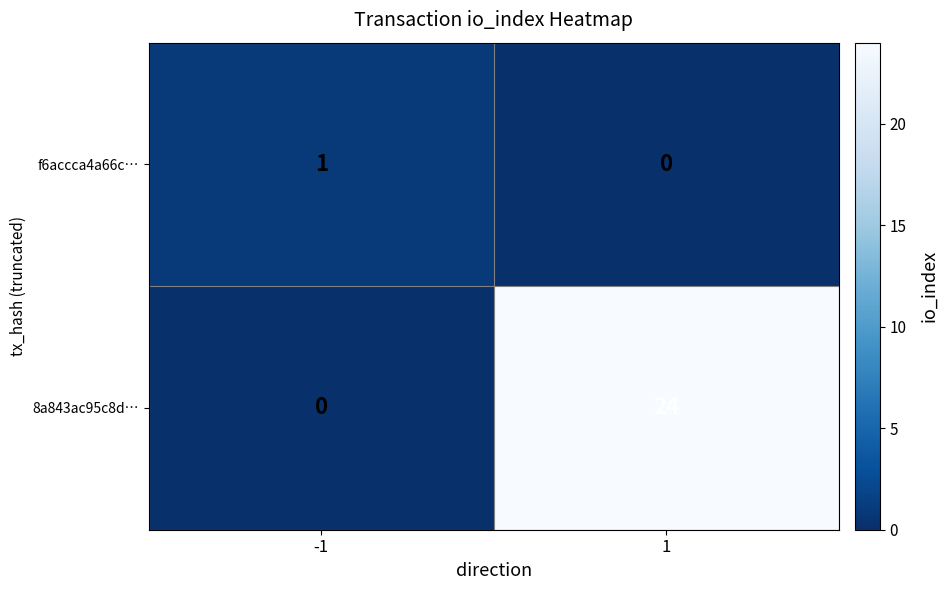

What is the difference between the 8a843ac95c8d… values at 1 and -1?

24